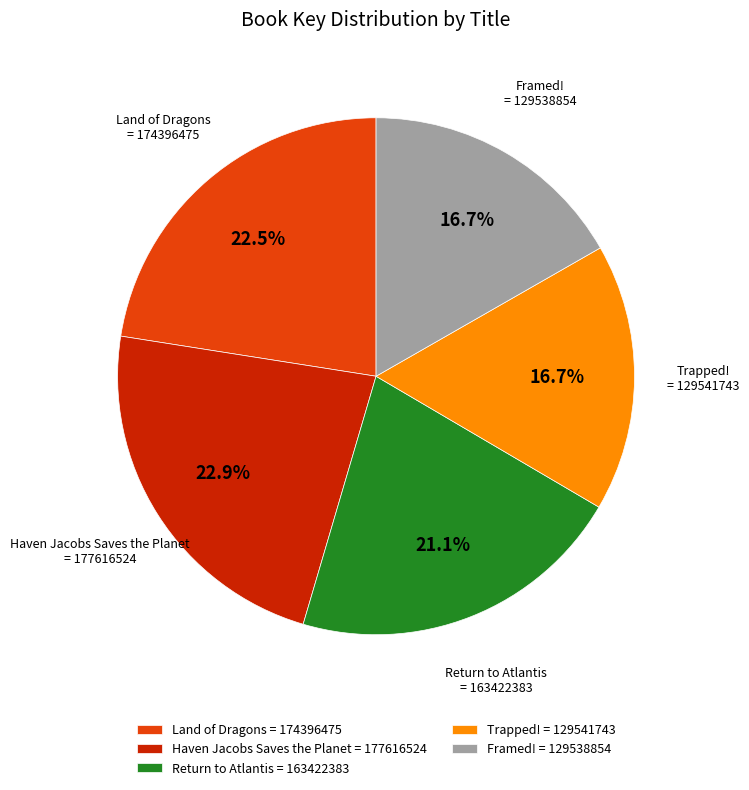

How many segments does this pie chart have?

5